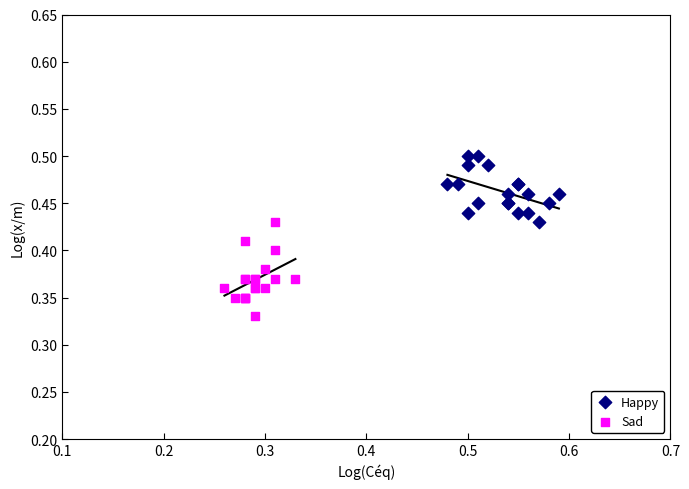

Which series contains the highest Y value?

Happy